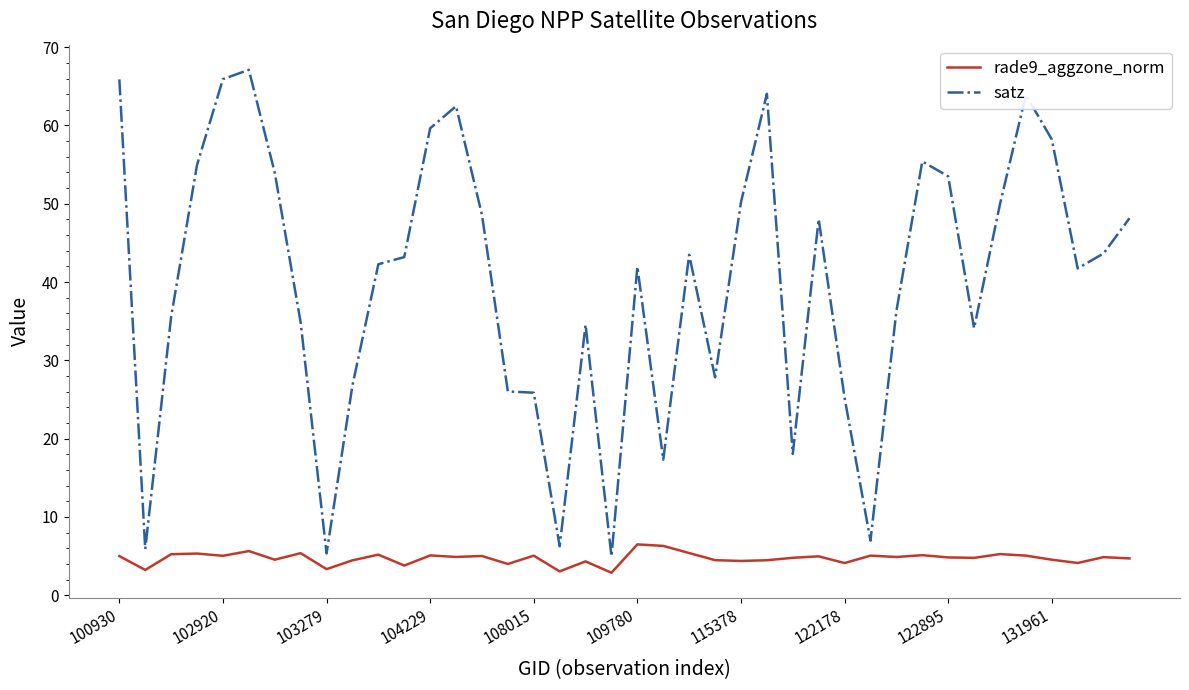

What are all the series names shown in the legend?

rade9_aggzone_norm, satz